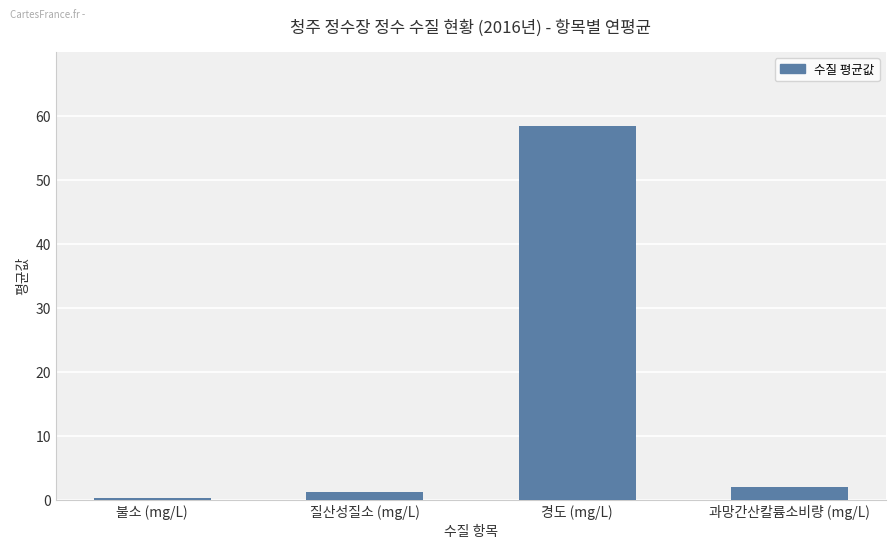

Reading left to right, extract all data points from this chart.

불소 (mg/L)=0.2	질산성질소 (mg/L)=1.2	경도 (mg/L)=58.3	과망간산칼륨소비량 (mg/L)=2.0